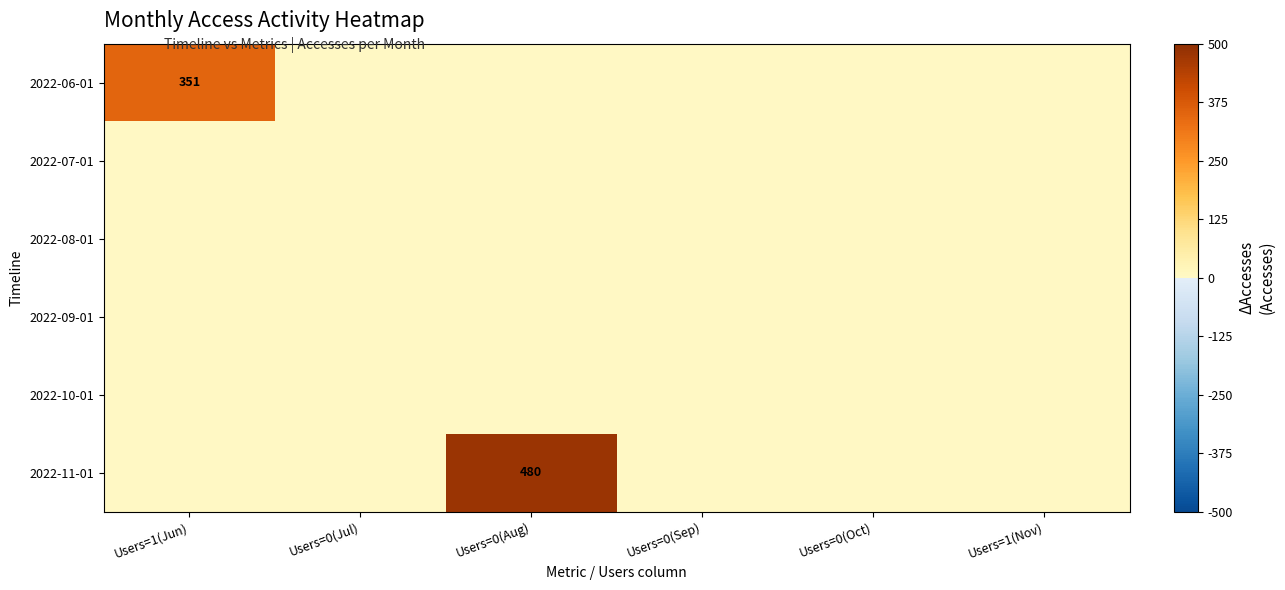

At which category is the sum across all series the highest?

Users=0(Aug)